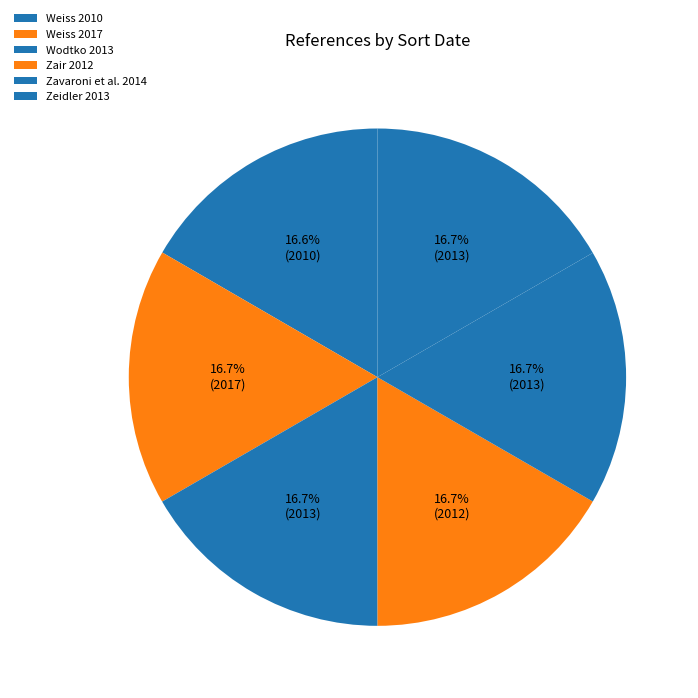

How many segments does this pie chart have?

6